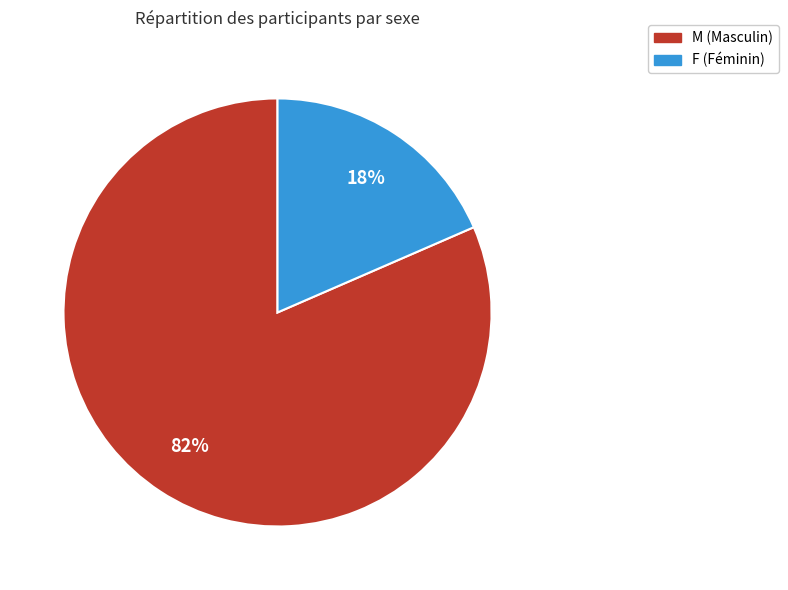

Is it true that M is 82% of the pie?

True